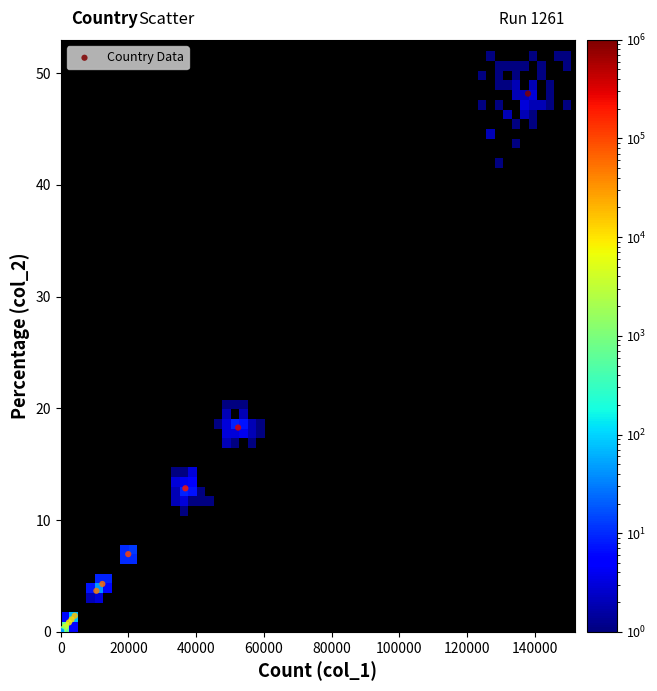

What Y value in the scatter plot is closest to 24?

18.3